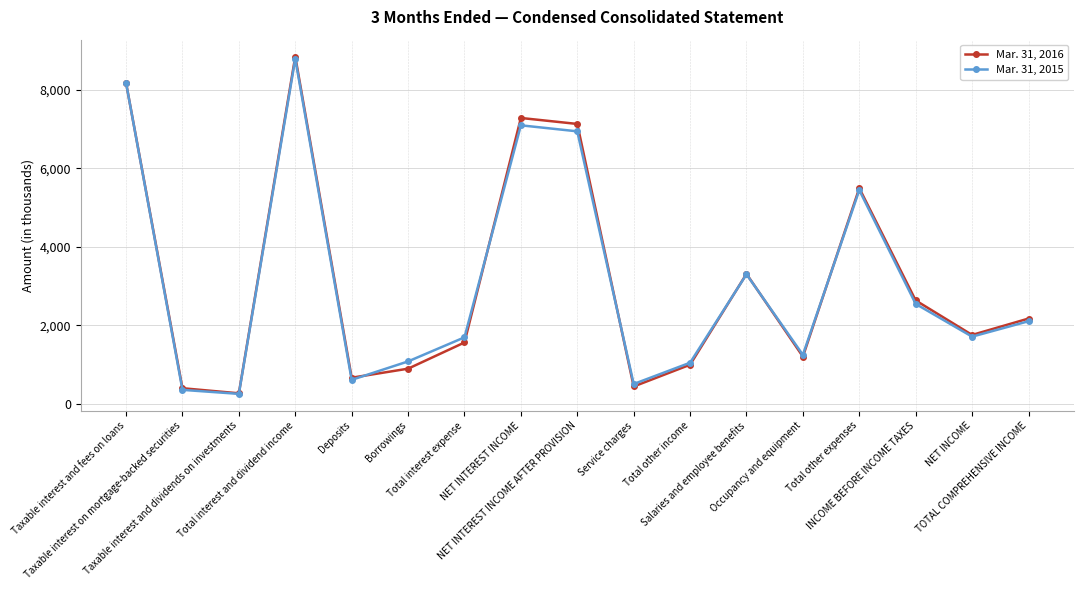

Which series changed the most between Taxable interest and dividends on investments and Total interest and dividend income?

Mar. 31, 2016